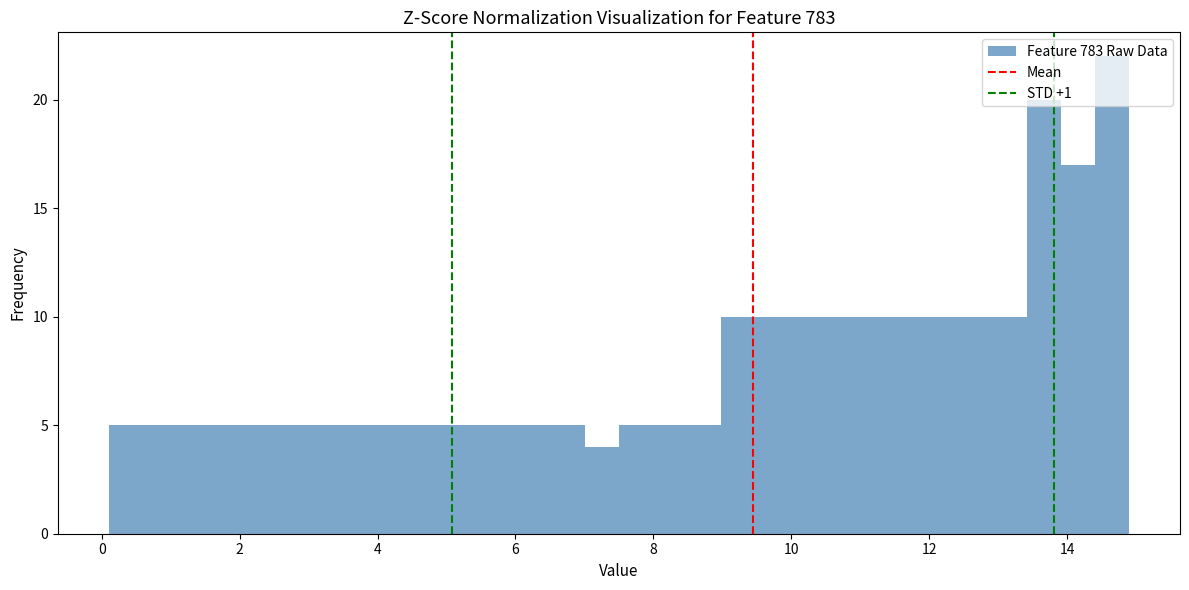

Around what value on the x-axis is the tallest bar? Give the approximate position of its centre, as read against the axis.

14.6